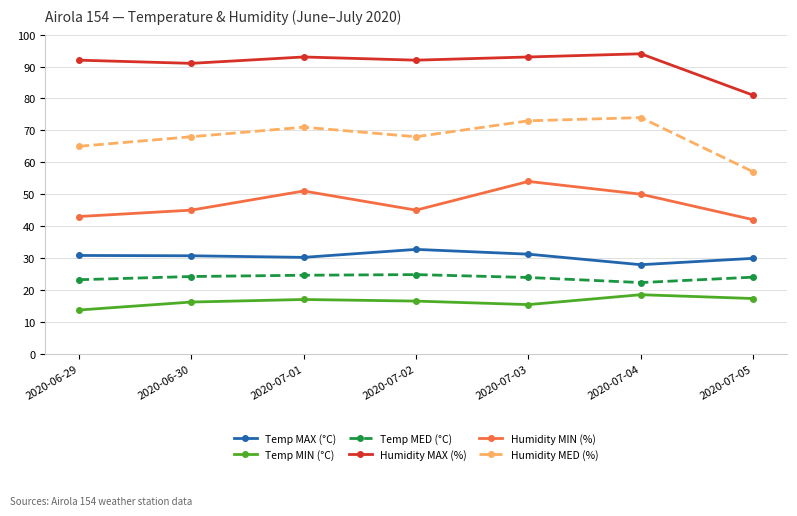

The value of Temp MIN (°C) at 2020-07-05 is 17.3. True or false?

True